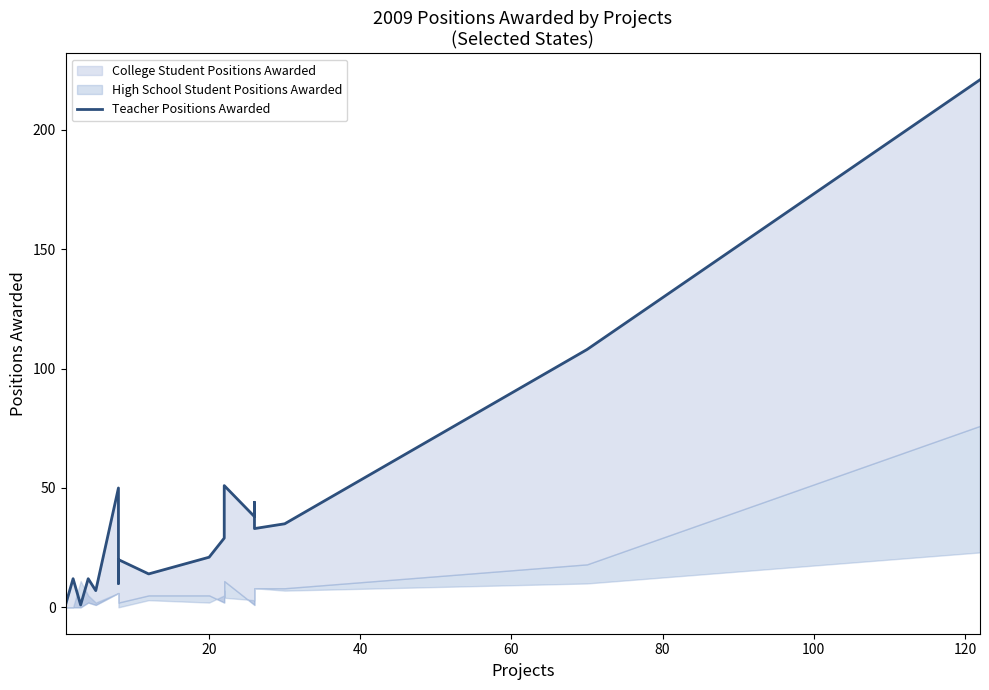

Reading left to right, extract all data points from this chart.

0	1	12	1	12	7	50	10	20	14	21	29	48	51	38	44	33	35	108	221